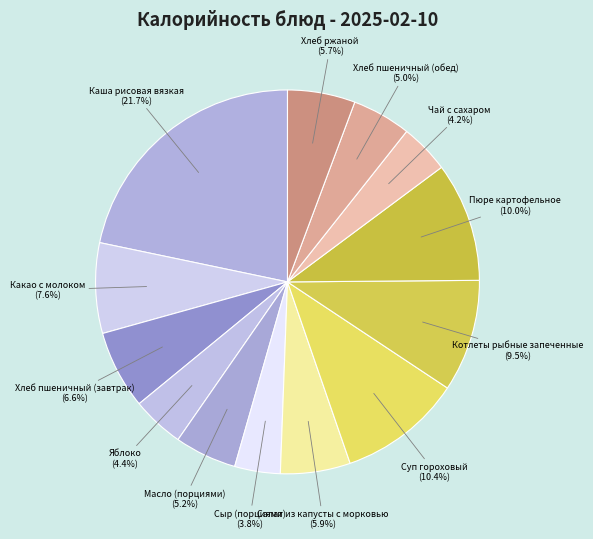

Does any single category account for the majority?

No